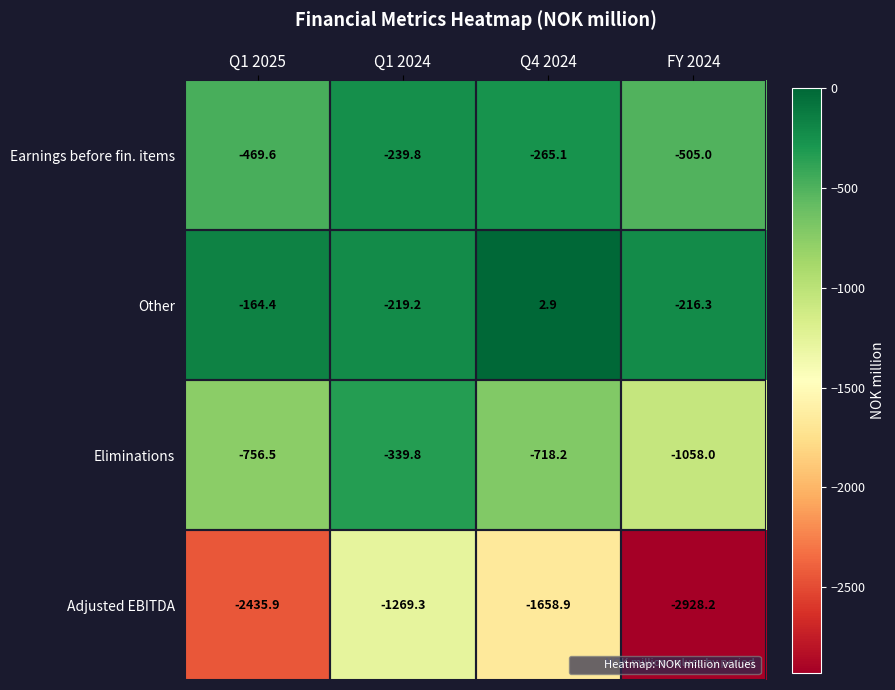

Which series has the largest range (max minus min)?

Adjusted EBITDA